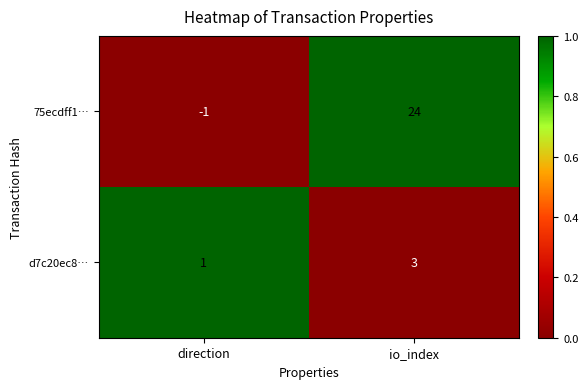

What is the difference between the 75ecdff1… values at io_index and direction?

25